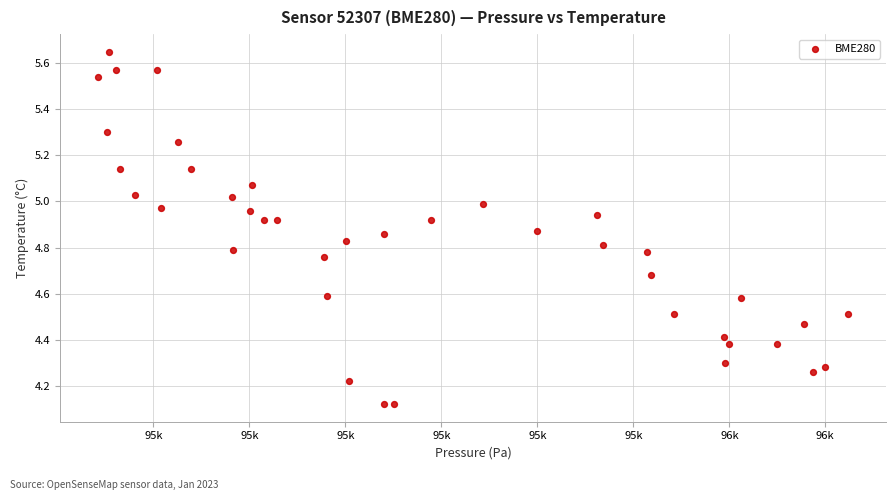

What is the range of Y values (max minus min)?

1.5